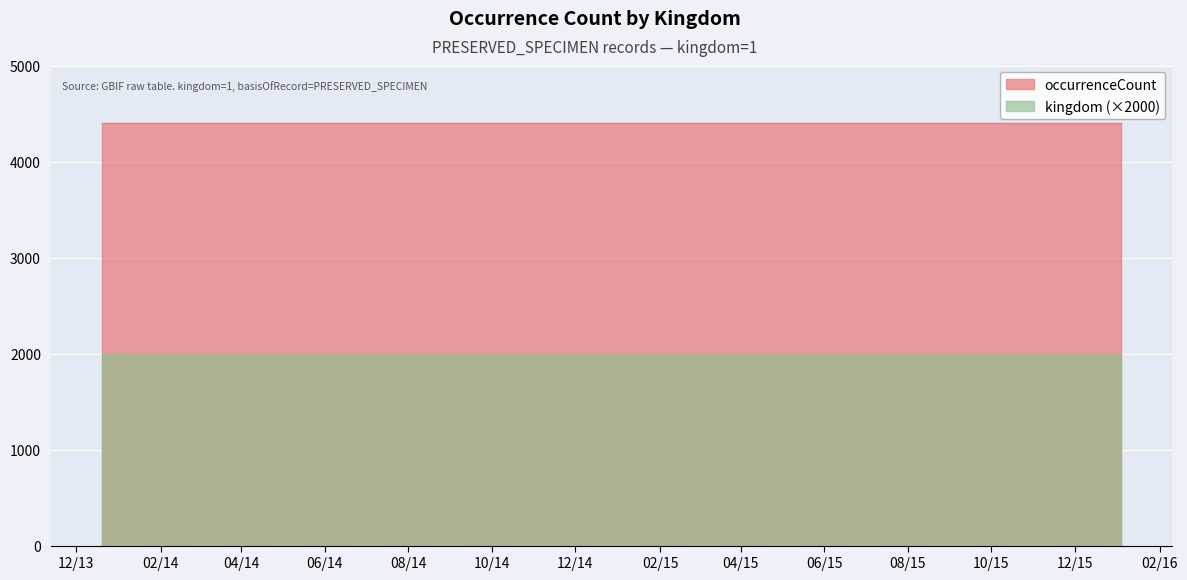

At how many categories does at least one series exceed 1653?

8